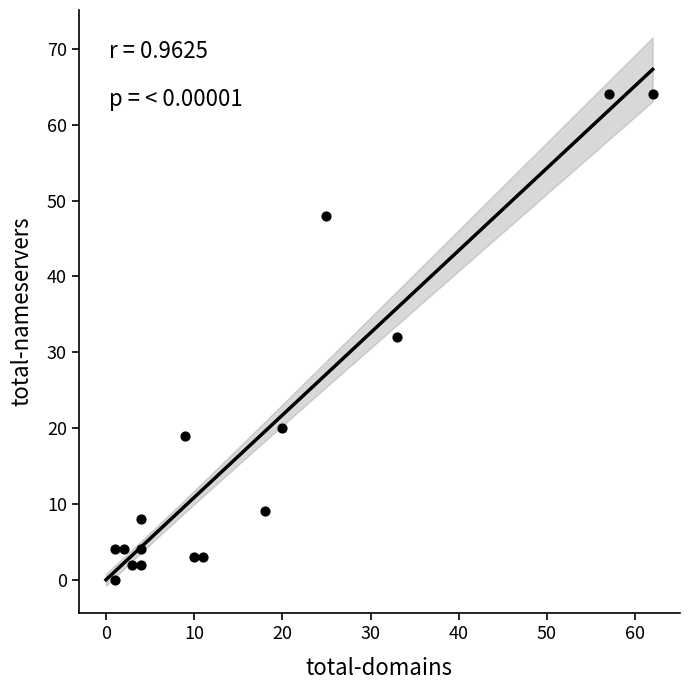

What is the range of Y values (max minus min)?

64